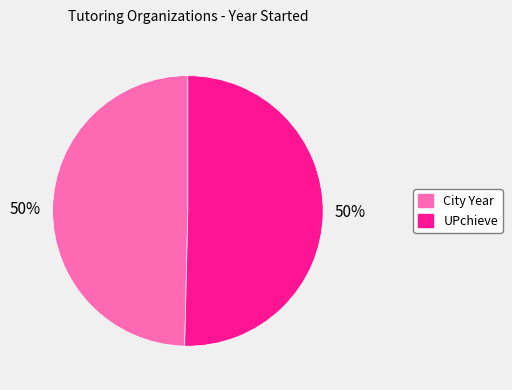

Is it true that City Year is 44% of the pie?

False